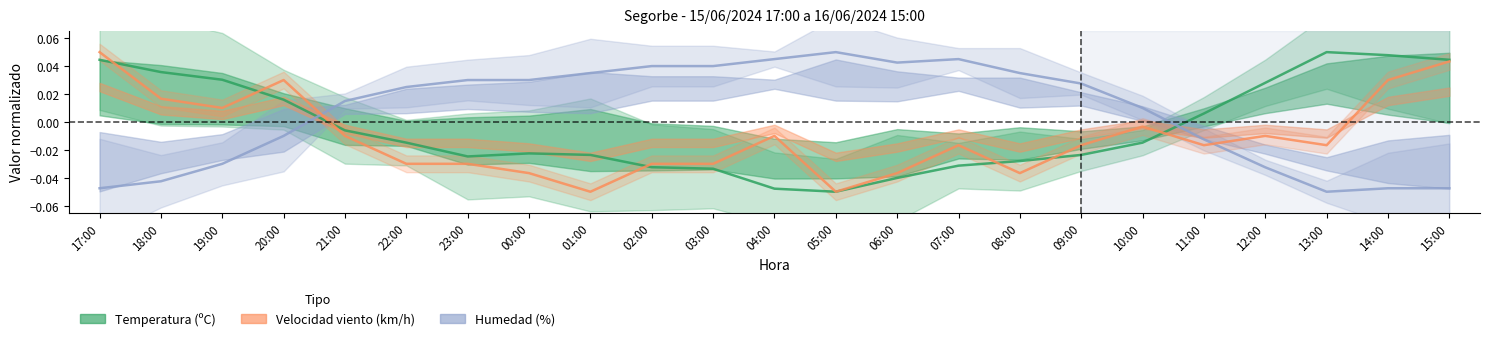

How many lines are shown in the chart?

3